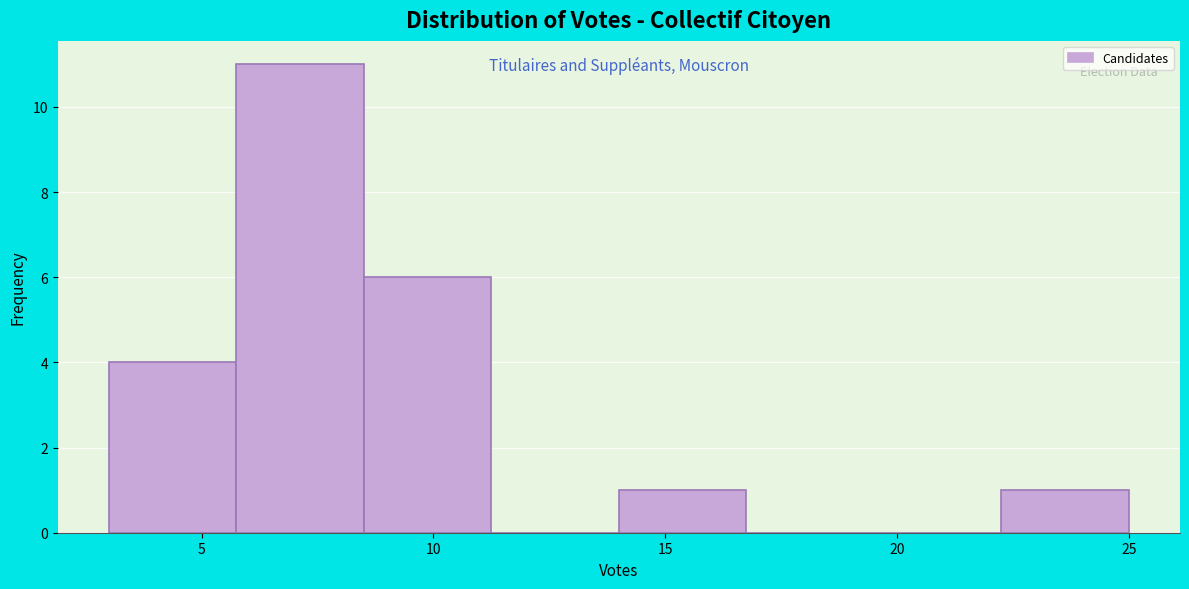

Which range on the x-axis has the tallest bar?

5.75 to 8.50